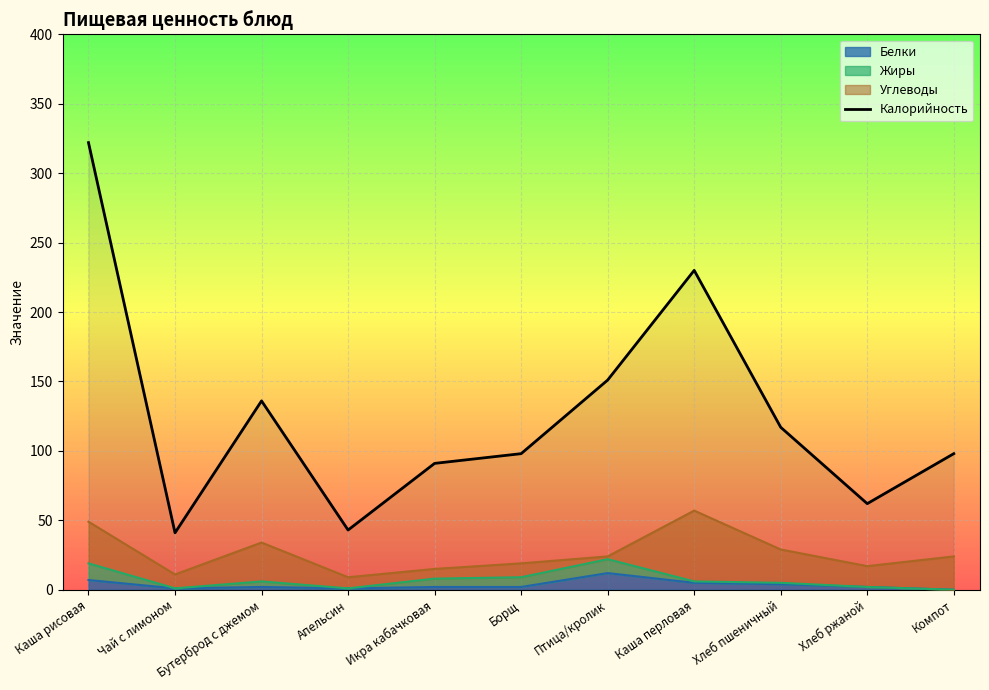

What is the difference between the maximum and minimum values?

281